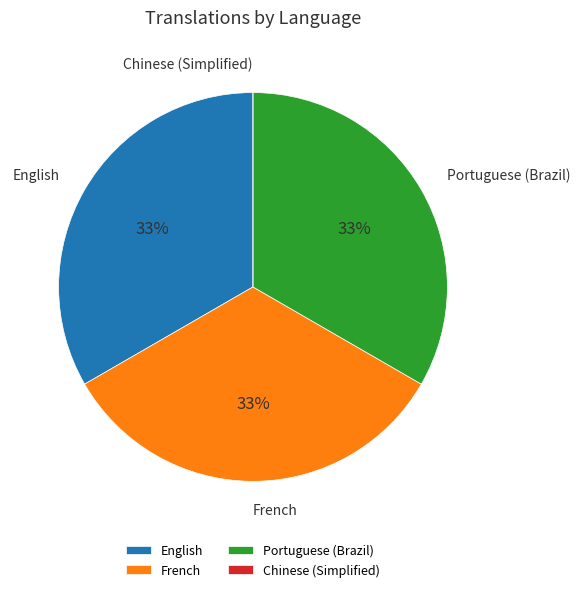

The French slice represents 33% of the pie. True or false?

True